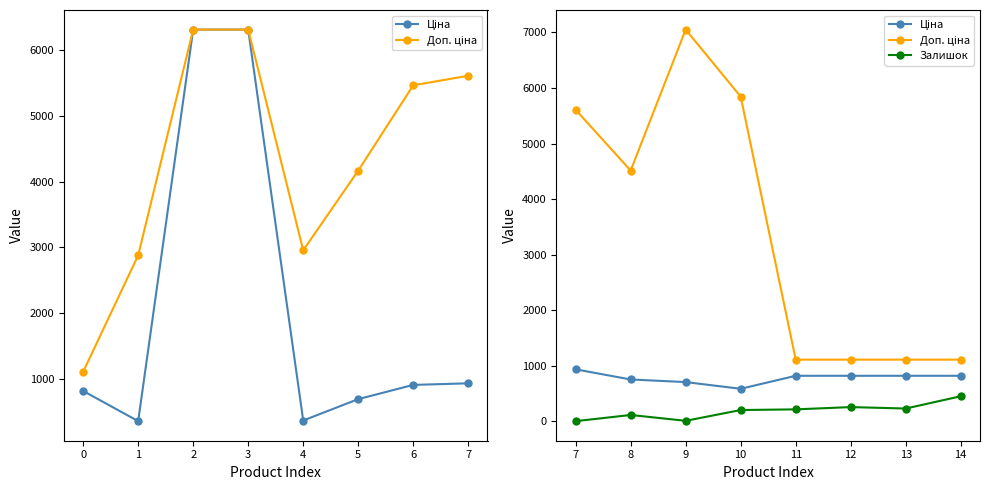

What is the average value of the Ціна series?

781.3